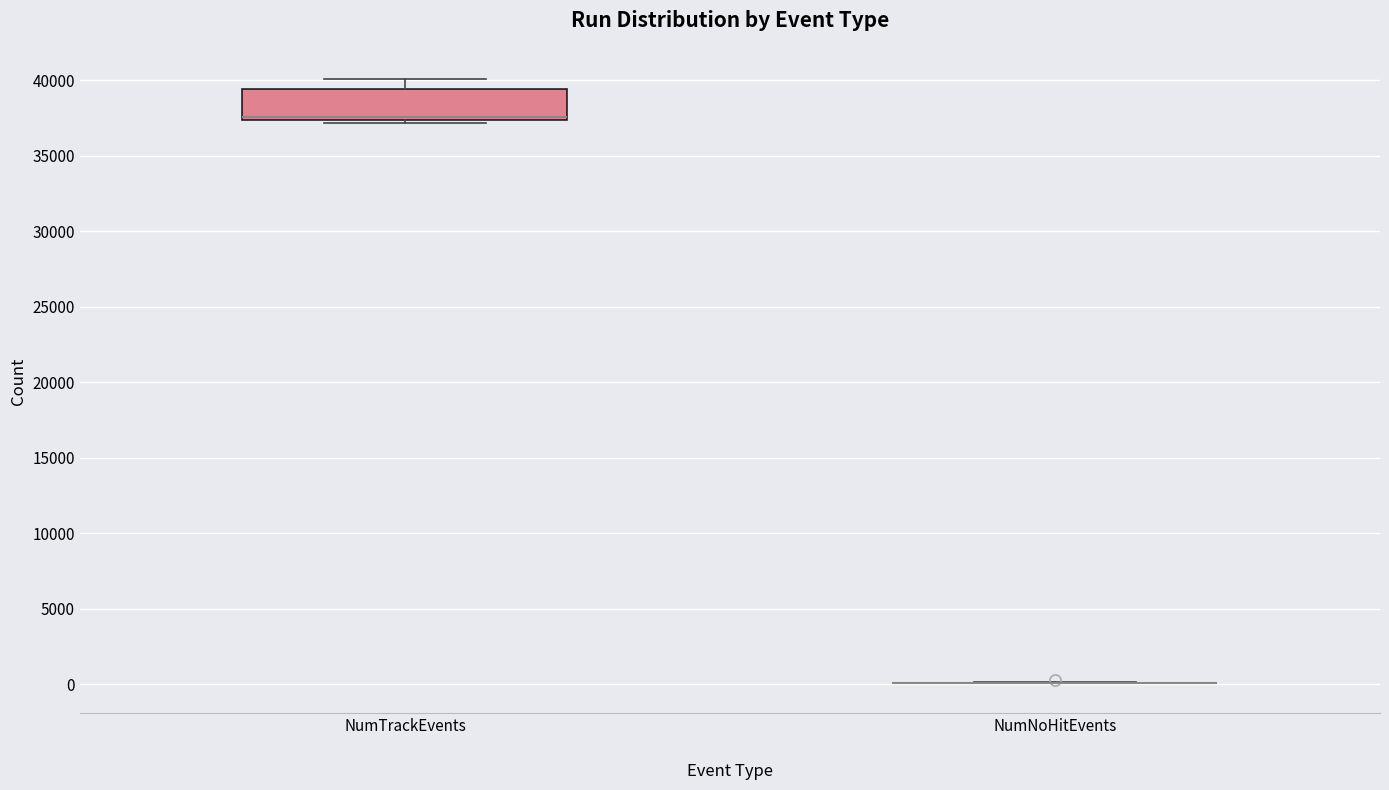

Reading left to right, transcribe this box plot: for each box, give where its median line is, the range the box spans, and where its two whiskers end, as read against the y-axis. The values are not printed on the chart, so give them approximately, as read against the axis.

NumTrackEvents: median 37500 (just above the box's lower edge), box 37500 to 39500, whiskers 37000 to 40000
NumNoHitEvents: box collapsed to a line at 0, whiskers 0 to 0